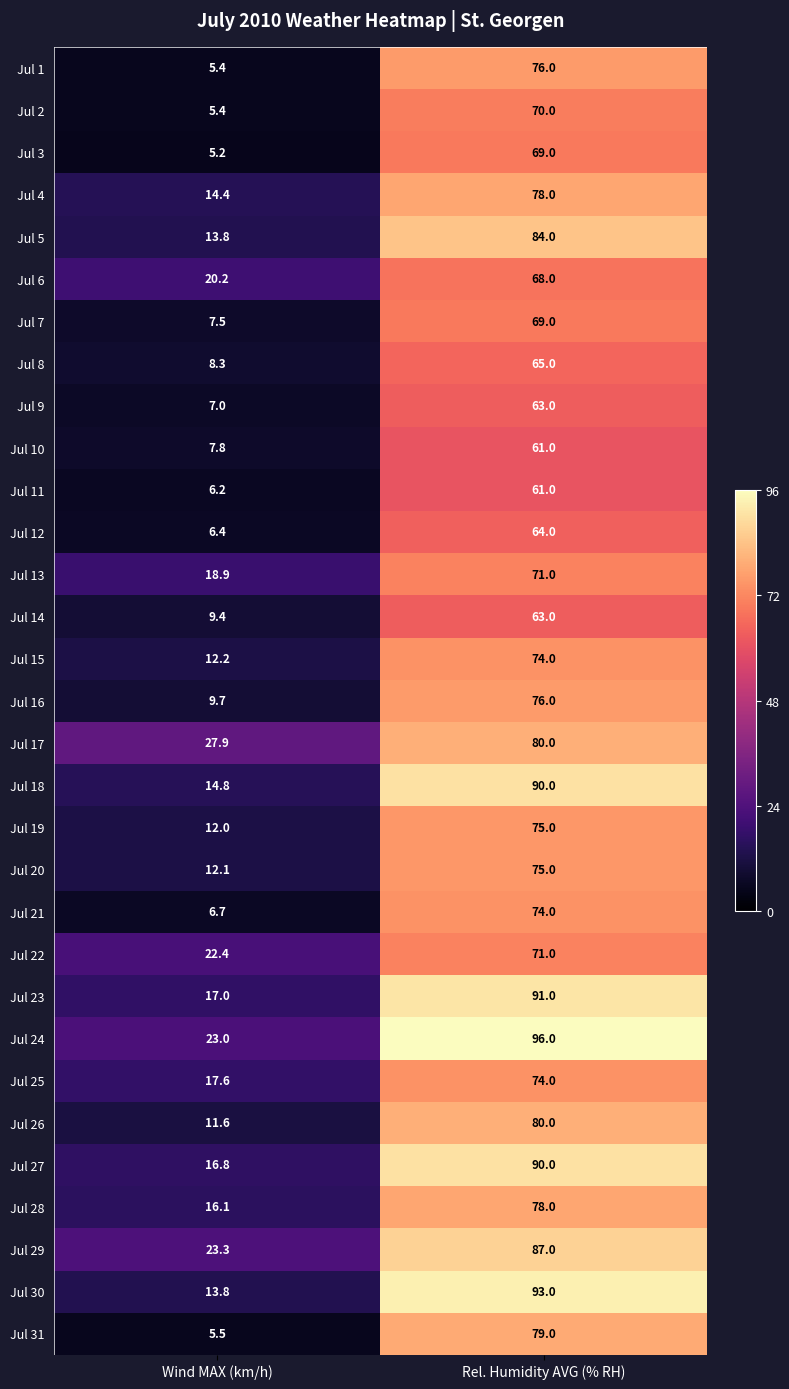

What is the sum of the Jul 20 values at Rel. Humidity AVG (% RH) and Wind MAX (km/h)?

87.1